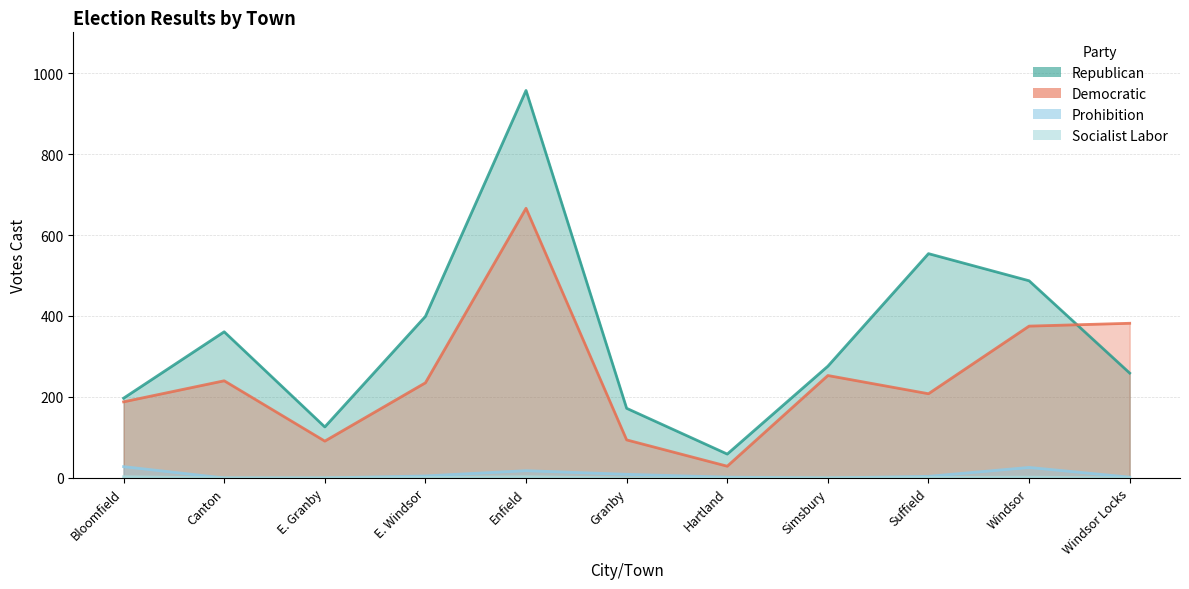

Reading left to right, list all the values displayed in this chart.

Republican: Bloomfield=197	Canton=361	E. Granby=126	E. Windsor=399	Enfield=957	Granby=172	Hartland=59	Simsbury=276	Suffield=554	Windsor=487	Windsor Locks=259
Democratic: Bloomfield=188	Canton=240	E. Granby=91	E. Windsor=235	Enfield=666	Granby=94	Hartland=29	Simsbury=253	Suffield=208	Windsor=375	Windsor Locks=382
Prohibition: Bloomfield=28	Canton=0	E. Granby=0	E. Windsor=5	Enfield=18	Granby=9	Hartland=2	Simsbury=0	Suffield=4	Windsor=26	Windsor Locks=2
Socialist Labor: Bloomfield=3	Canton=0	E. Granby=0	E. Windsor=1	Enfield=3	Granby=0	Hartland=0	Simsbury=0	Suffield=1	Windsor=2	Windsor Locks=0